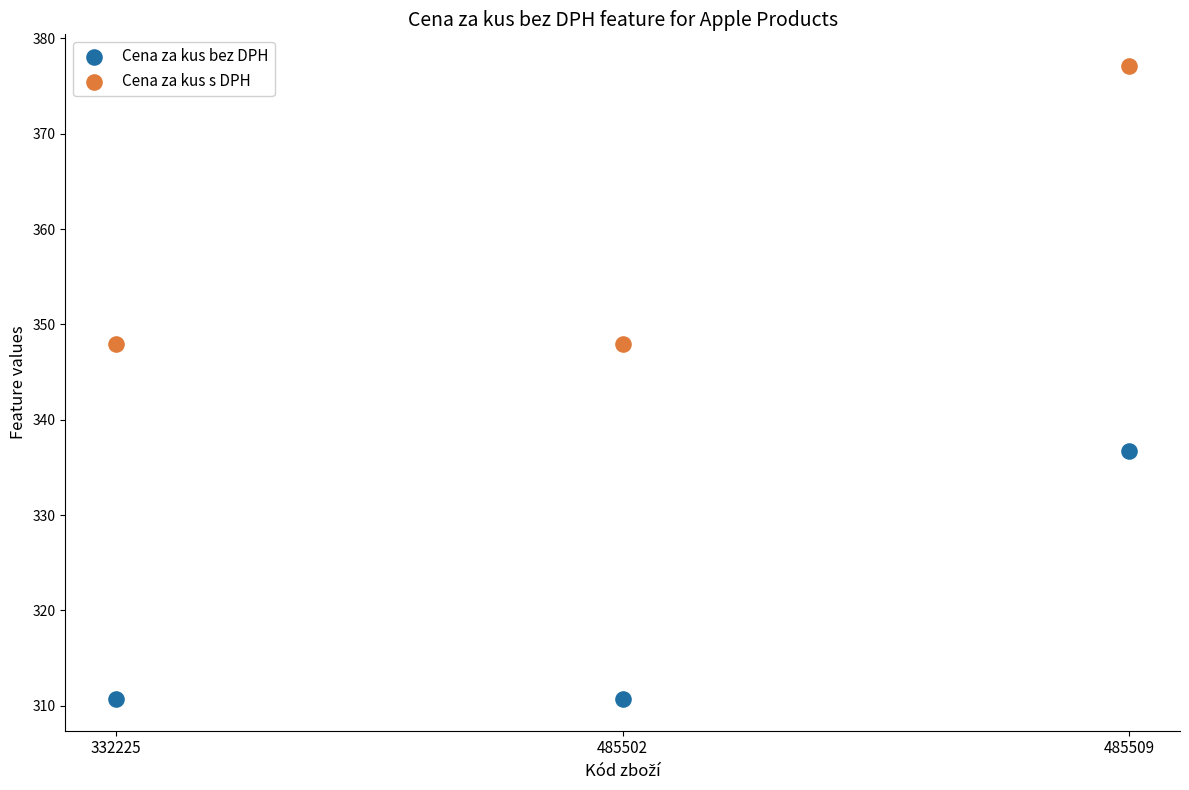

What are all the series names shown in the legend?

Cena za kus bez DPH, Cena za kus s DPH